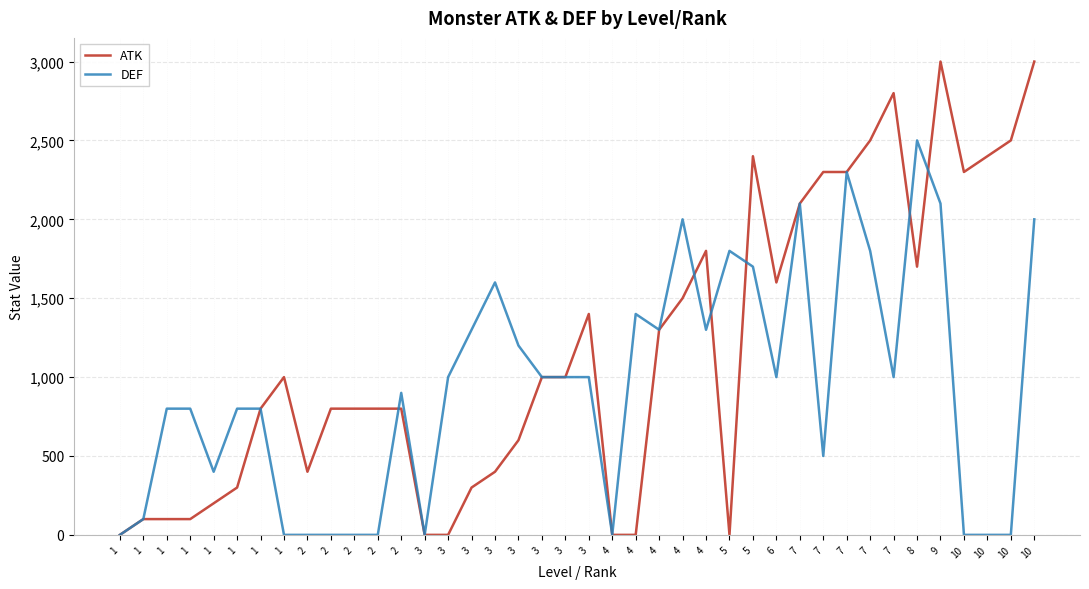

How many values in the DEF series are below 1000?

19